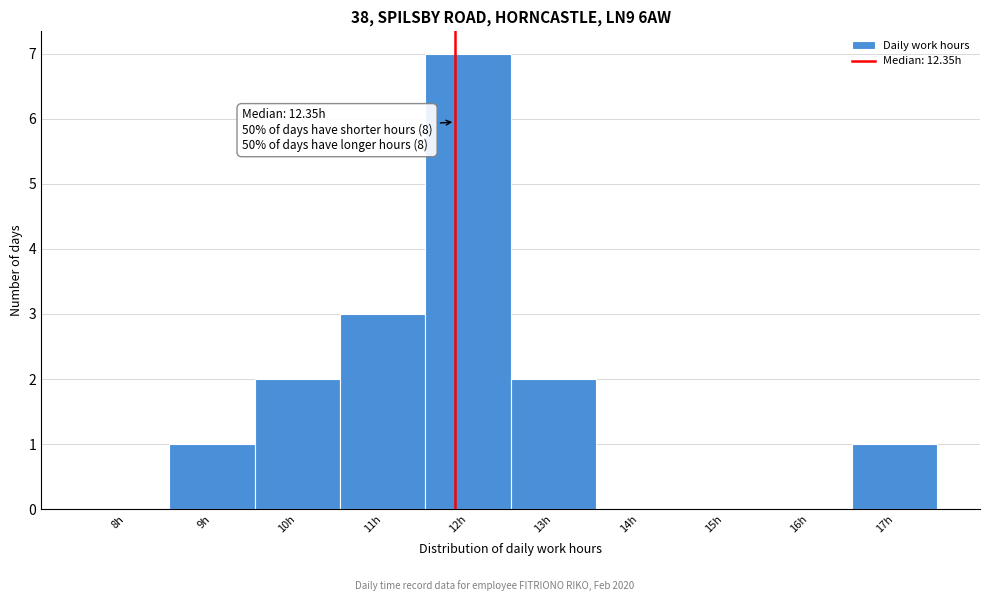

Reading left to right, what are all the values shown in this chart?

8h=0	9h=1	10h=2	11h=3	12h=7	13h=2	14h=0	15h=0	16h=0	17h=1